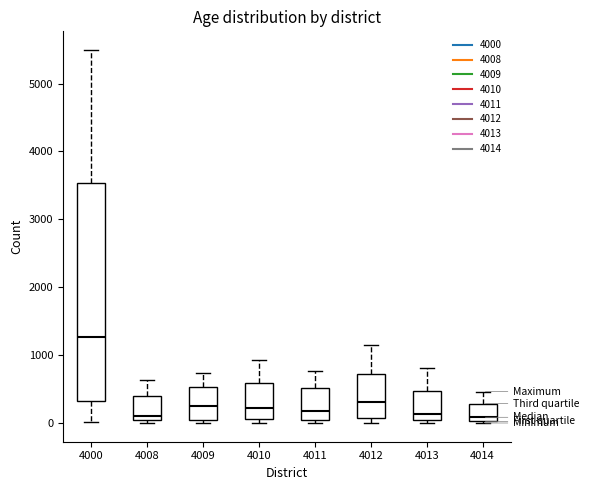

Where does the upper whisker of the box at x = 4012 end on the y-axis? The values are not printed on the chart, so give them approximately, as read against the axis.

1100